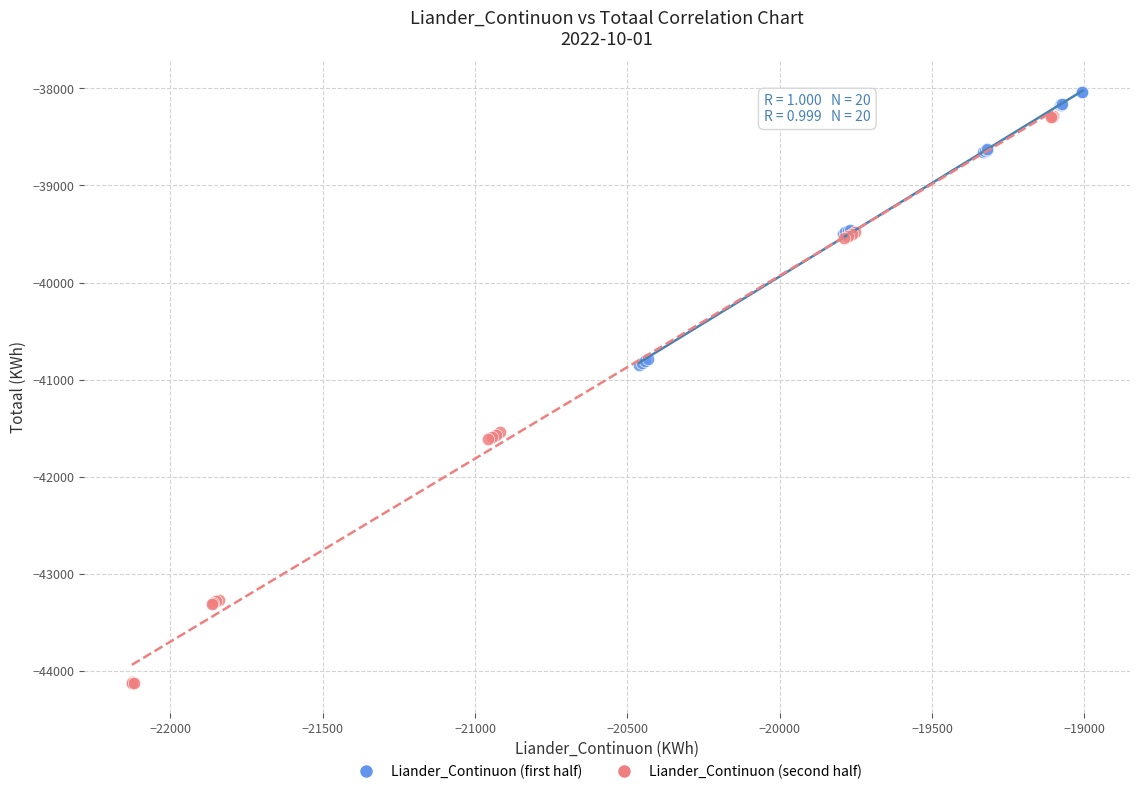

Which series has the widest spread of Y values?

Liander_Continuon (second half)